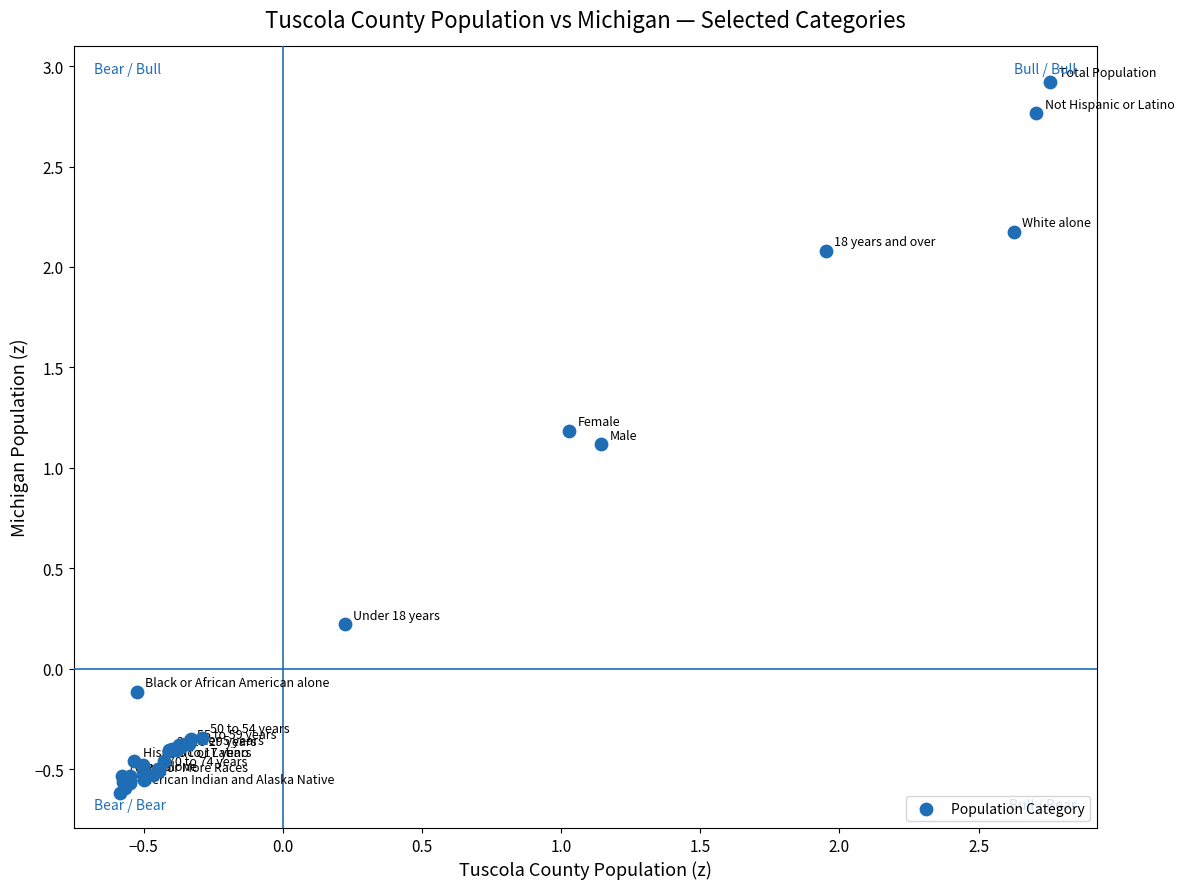

What Y value in the scatter plot is closest to 1?

1.1